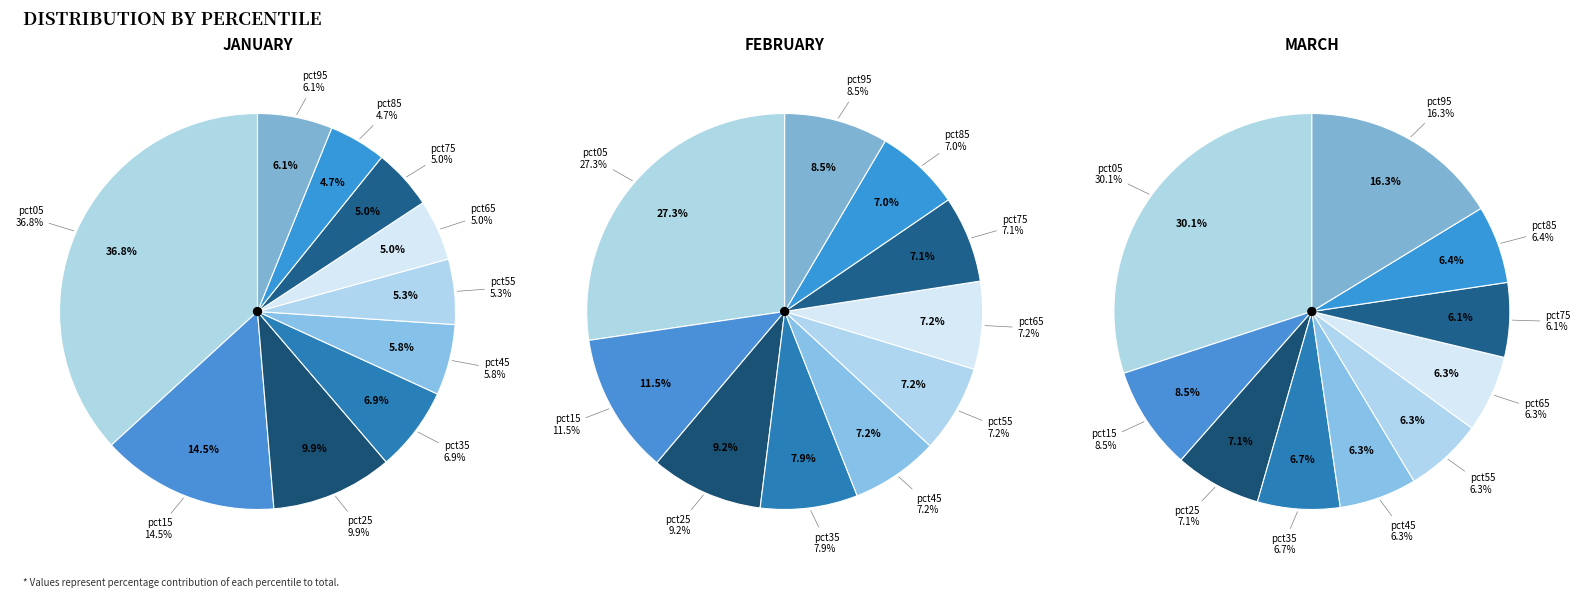

Which series changed the most between pct35 and pct45?

Jan